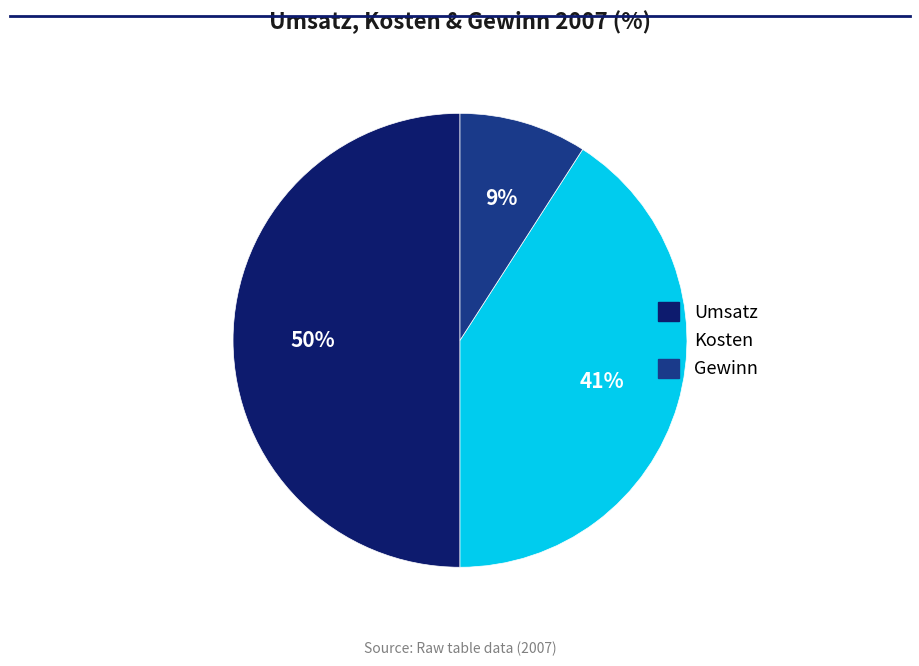

Which has a higher value, Kosten or Umsatz?

Umsatz